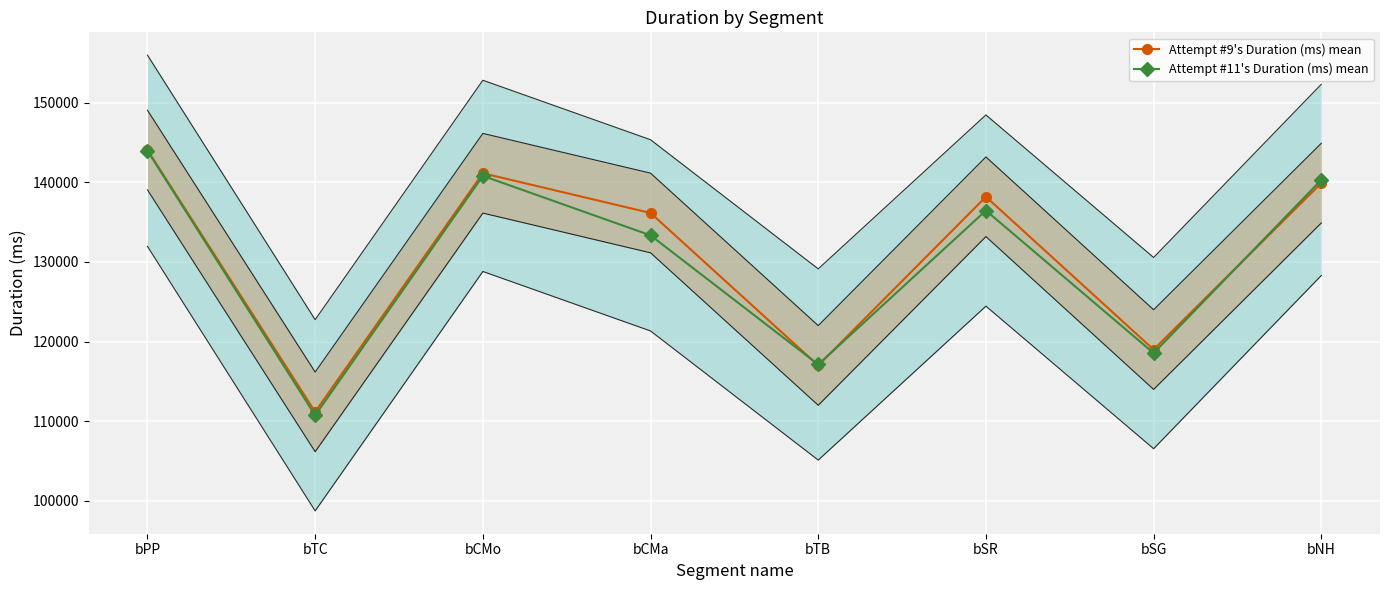

How many categories are shown in the chart?

8